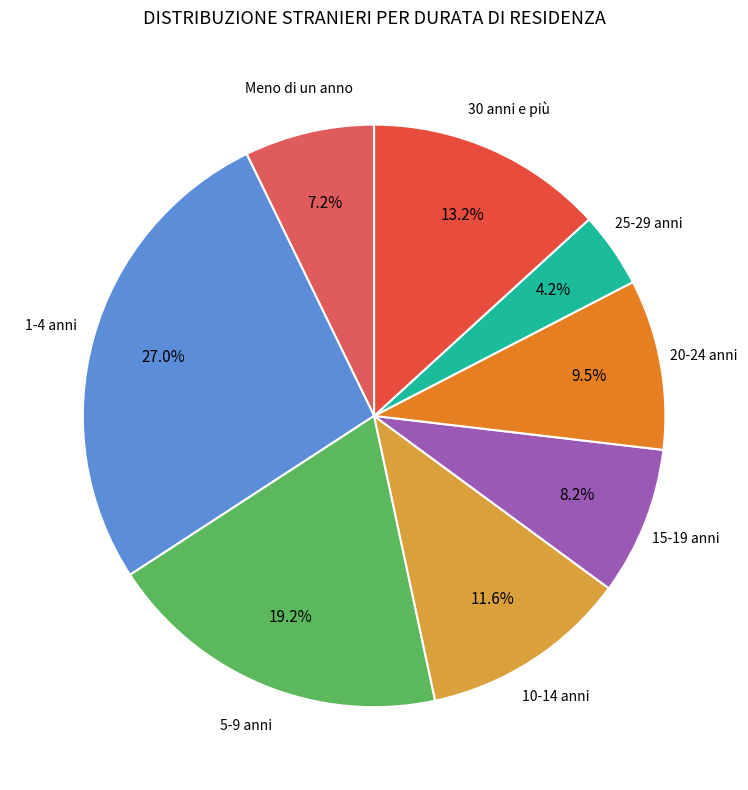

Is it true that 15-19 anni is 20% of the pie?

False